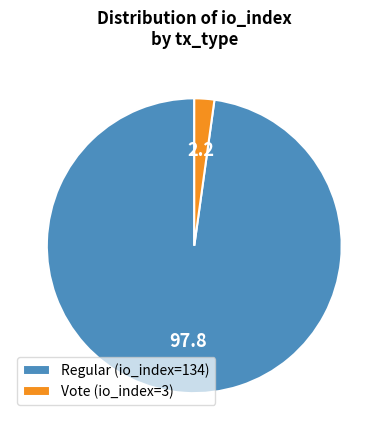

Combined, do Regular (io_index=134) and Vote (io_index=3) account for over 50%?

Yes